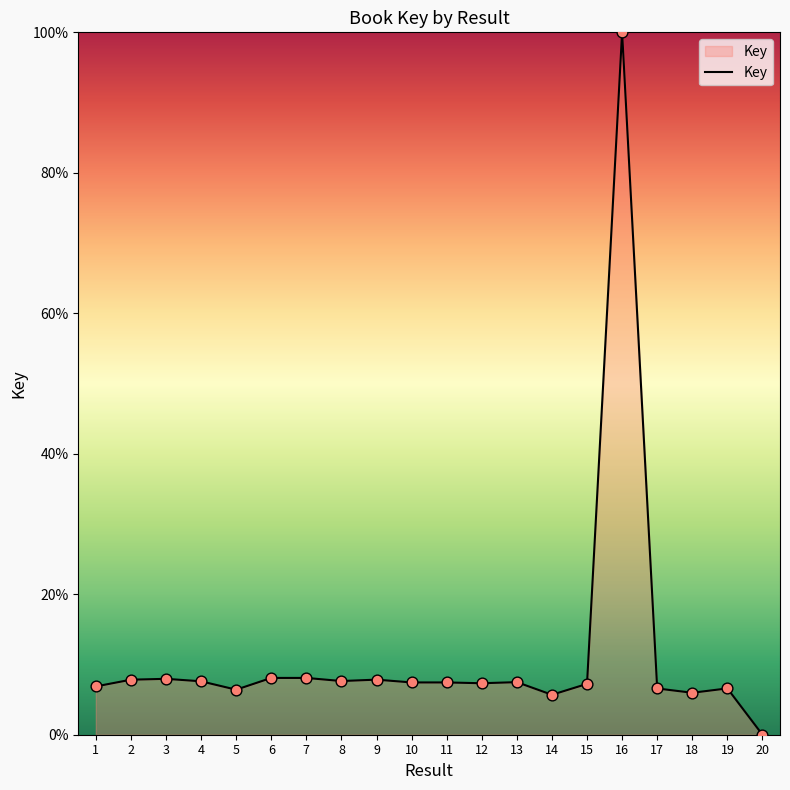

What is the ratio of the value at 11 to the value at 6?

0.9